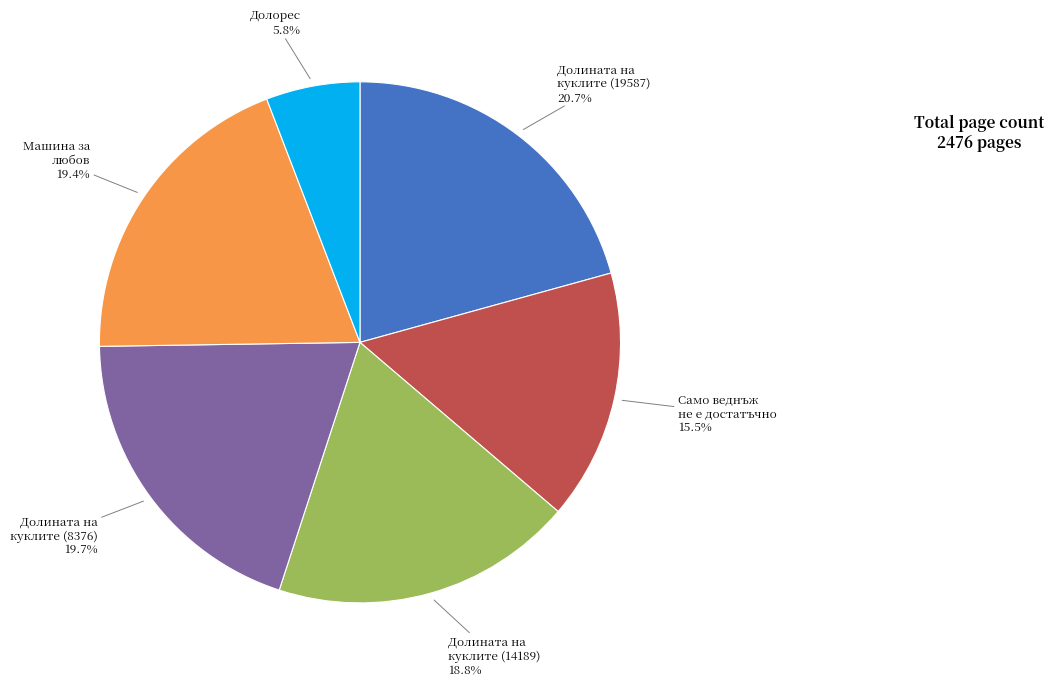

Does any single category account for the majority?

No